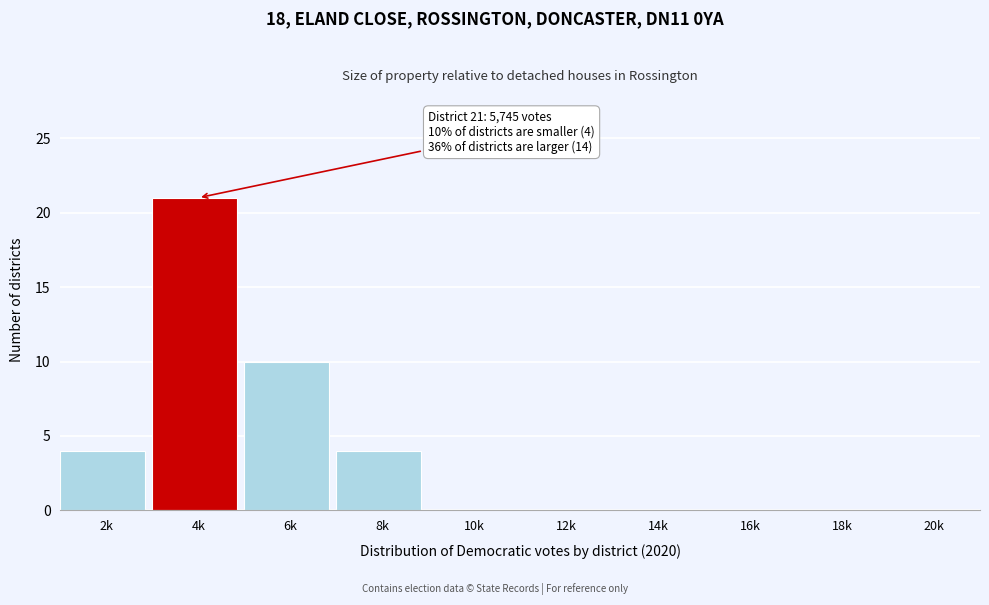

Reading left to right, extract all data points from this chart.

2k=4	4k=21	6k=10	8k=4	10k=0	12k=0	14k=0	16k=0	18k=0	20k=0